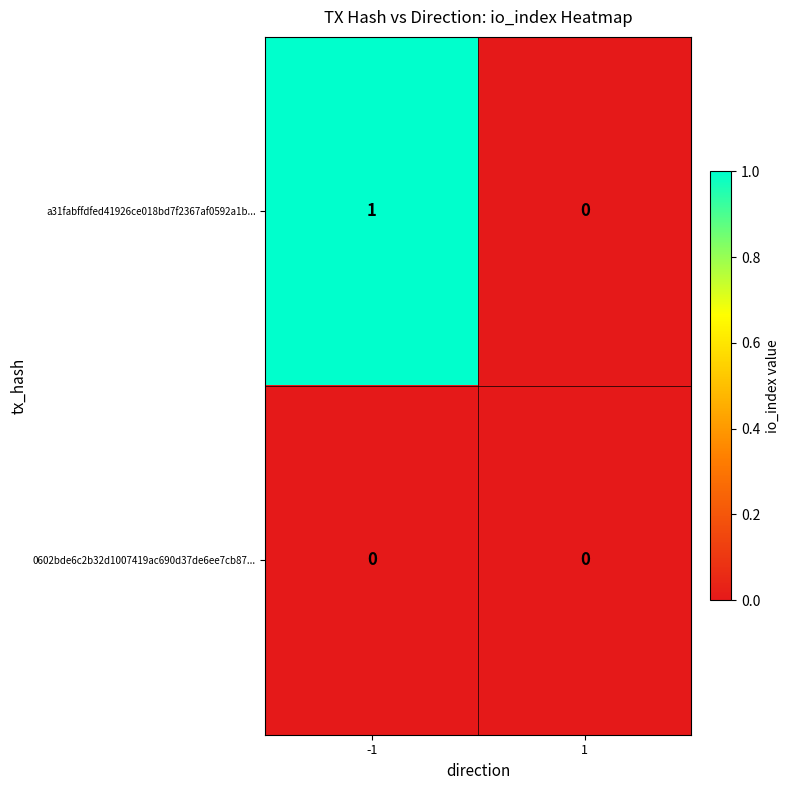

Rank the series by their maximum value, from lowest to highest.

0602bde6c2b32d1007419ac690d37de6ee7cb87..., a31fabffdfed41926ce018bd7f2367af0592a1b...